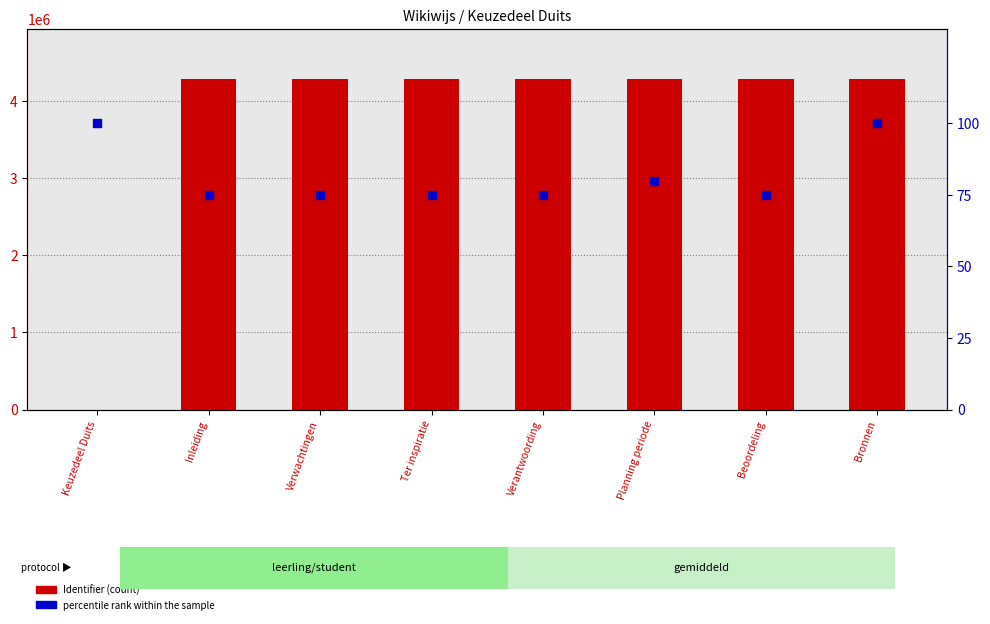

Which series contains the lowest Y value?

Identifier (count)